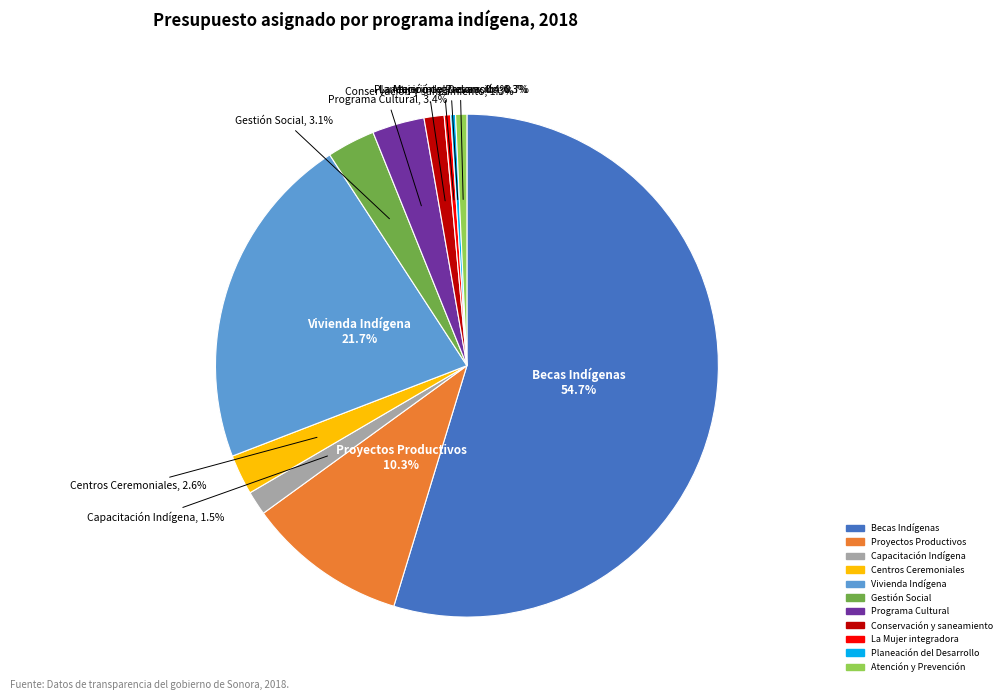

Which has a higher value, Proyectos Productivos or Gestión Social?

Proyectos Productivos